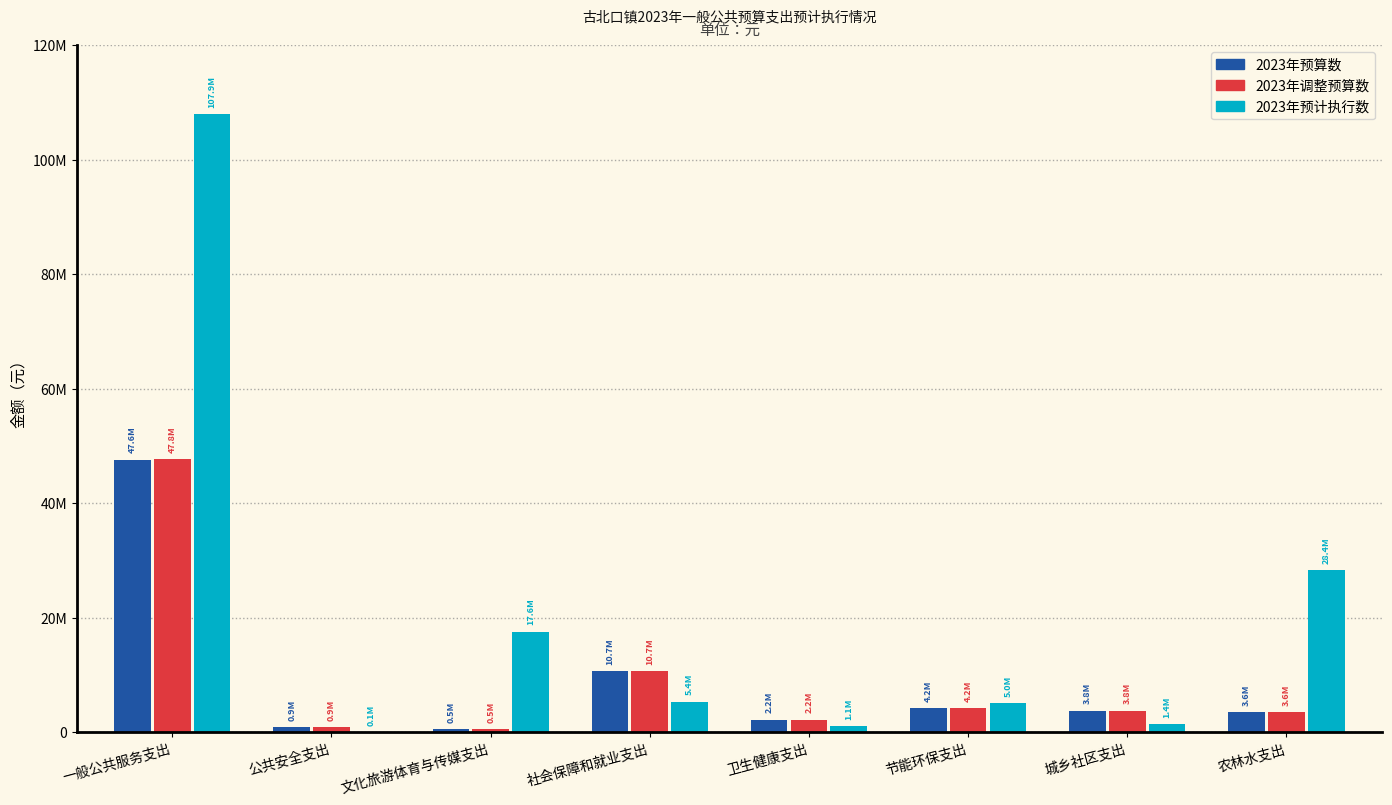

What is the label of the 8th bar from the left?

农林水支出